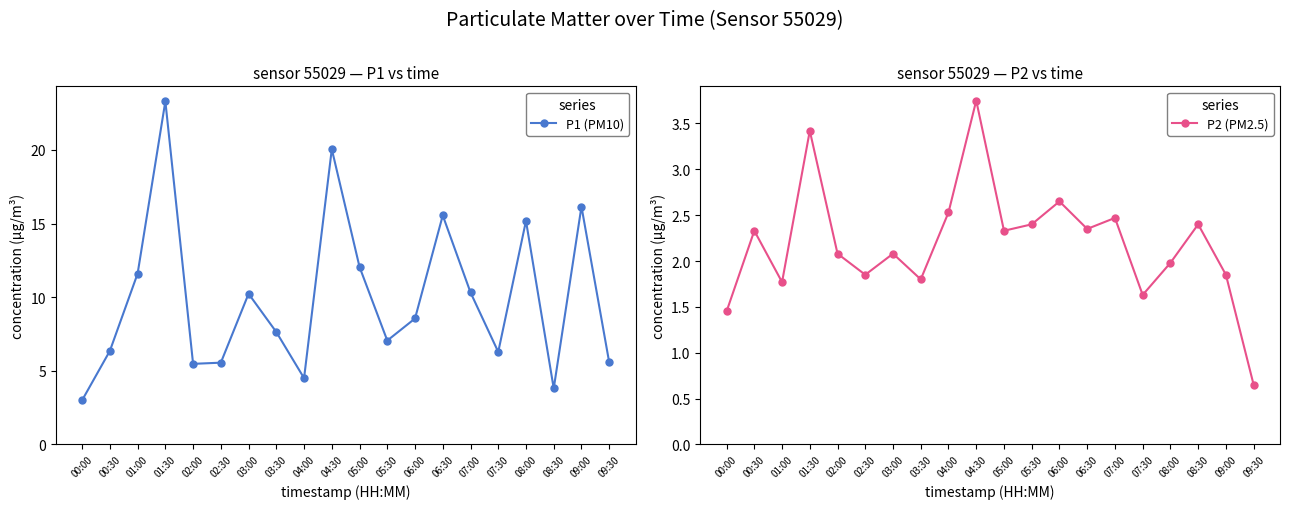

What is the lowest value of the P2 (PM2.5) series?

0.7